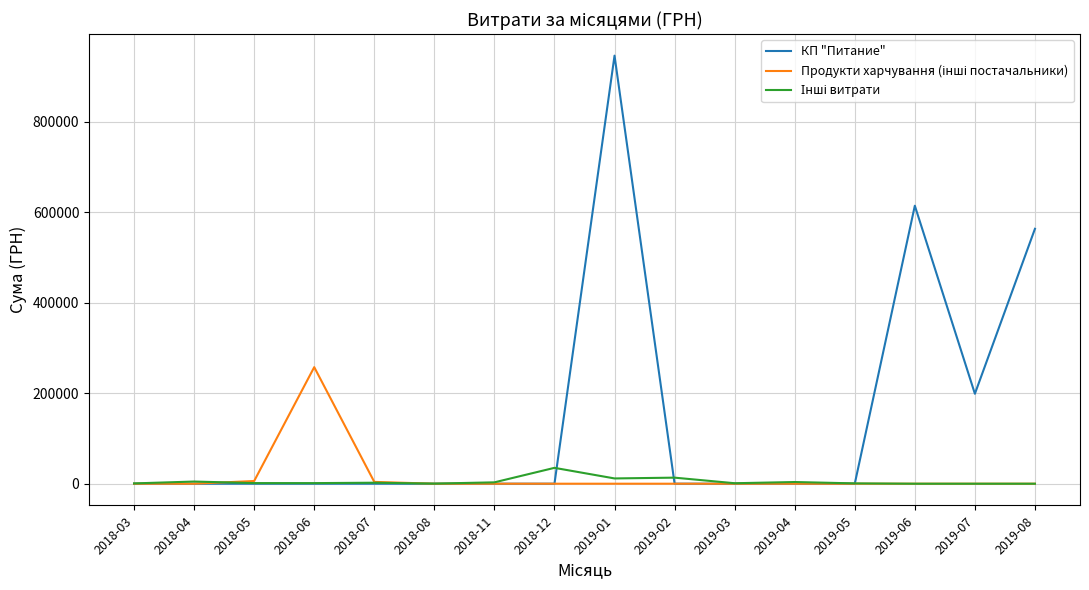

At which category is the sum across all series the highest?

2019-01